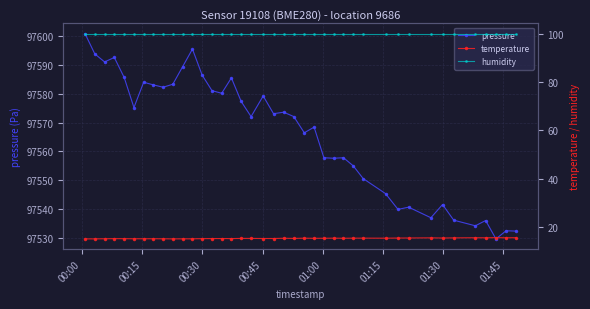

True or false: temperature has more than 0 interior local peaks.

True